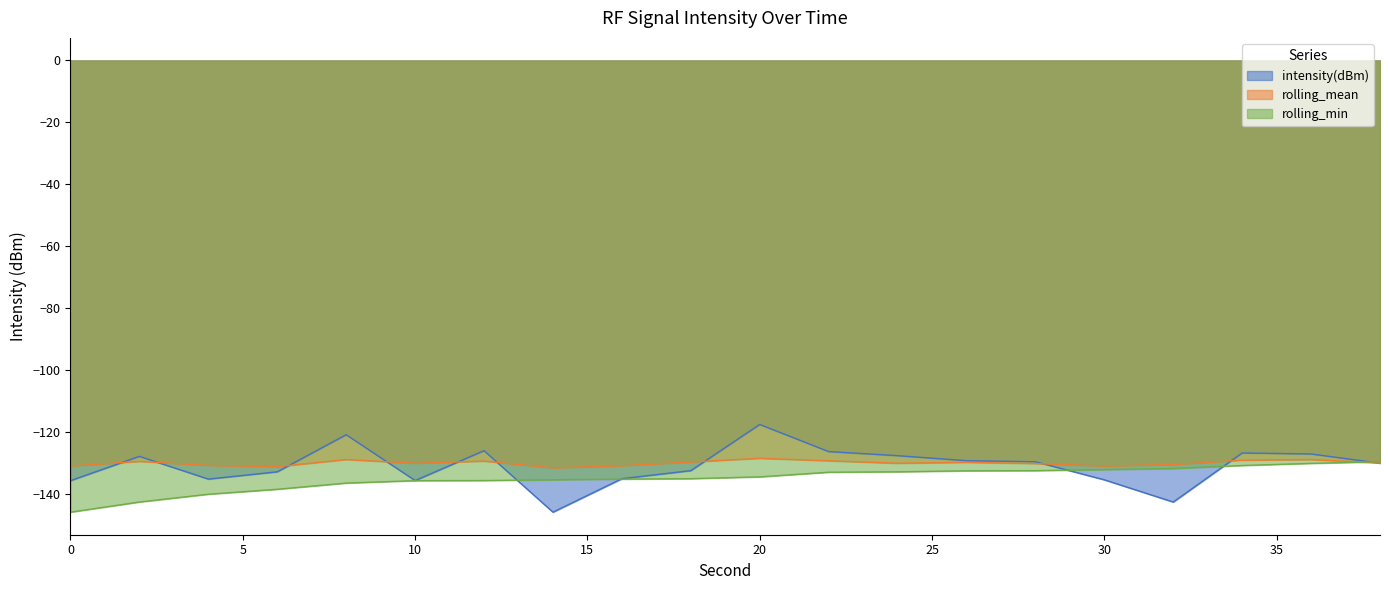

What are all the series names shown in the legend?

intensity(dBm), rolling_mean, rolling_min